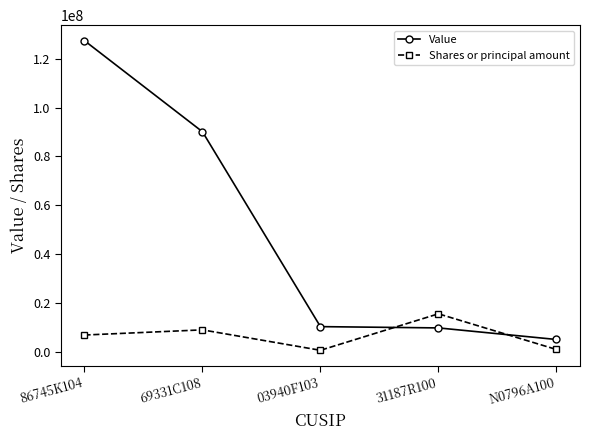

The value of Value at 69331C108 is 153911736. True or false?

False